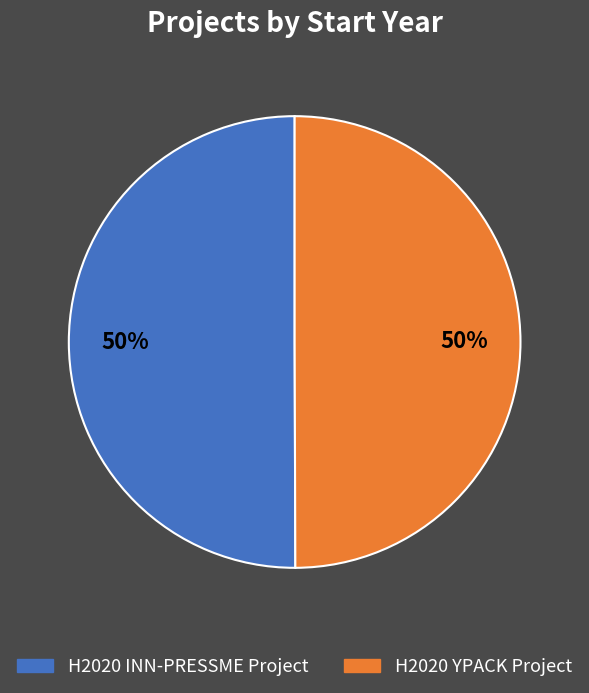

How many slices are in this pie chart?

2